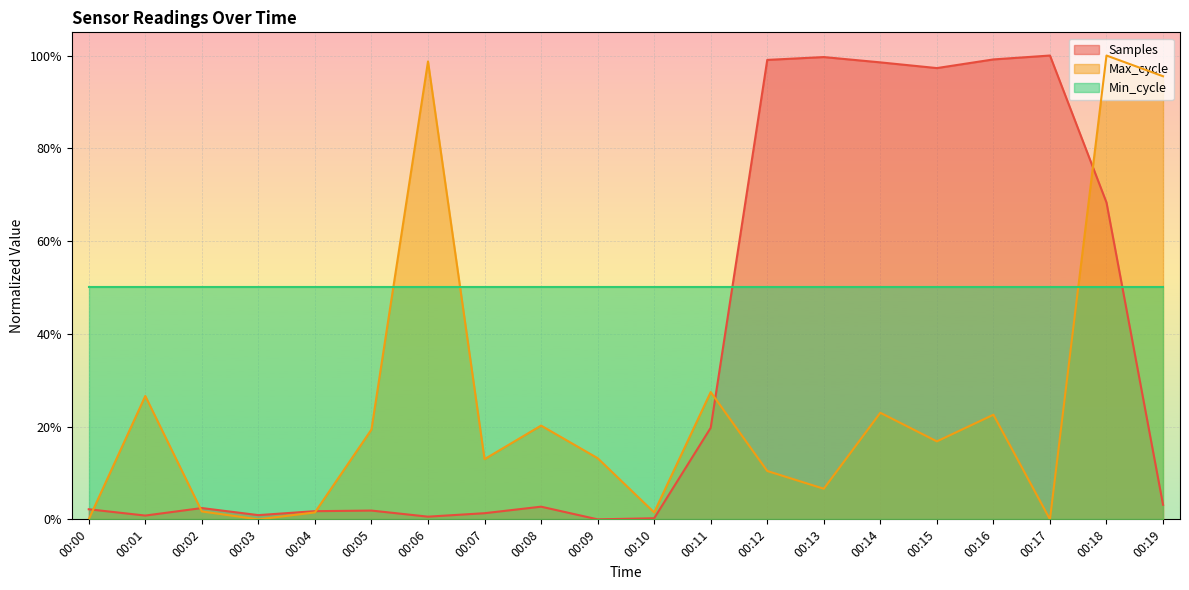

Is the value of Samples at 00:05 greater than the value of Max_cycle at 00:13?

No